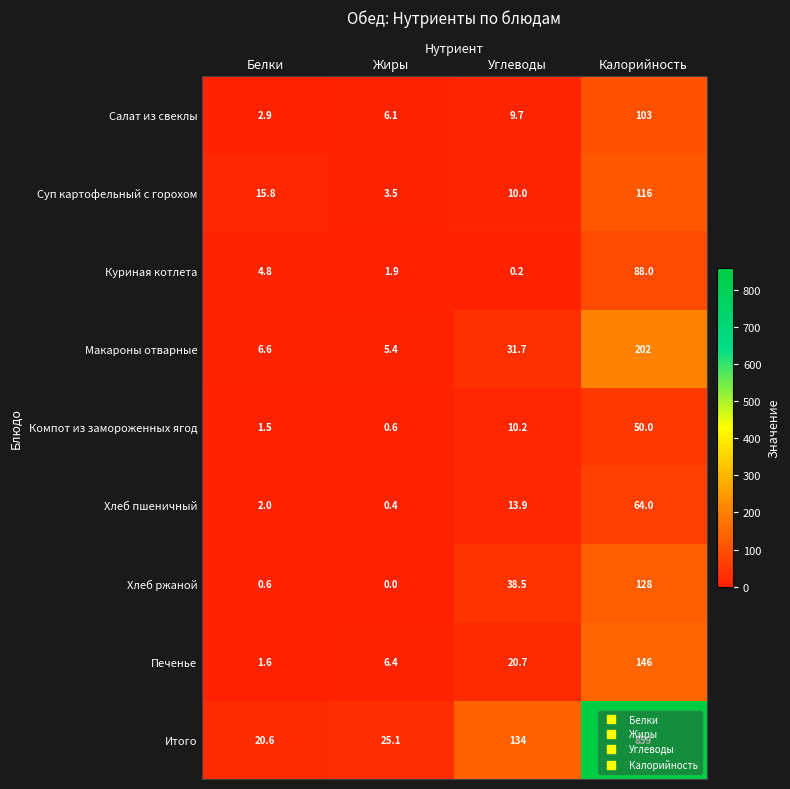

At Углеводы, list the series in order from smallest to largest.

Куриная котлета, Салат из свеклы, Суп картофельный с горохом, Компот из замороженных ягод, Хлеб пшеничный, Печенье, Макароны отварные, Хлеб ржаной, Итого